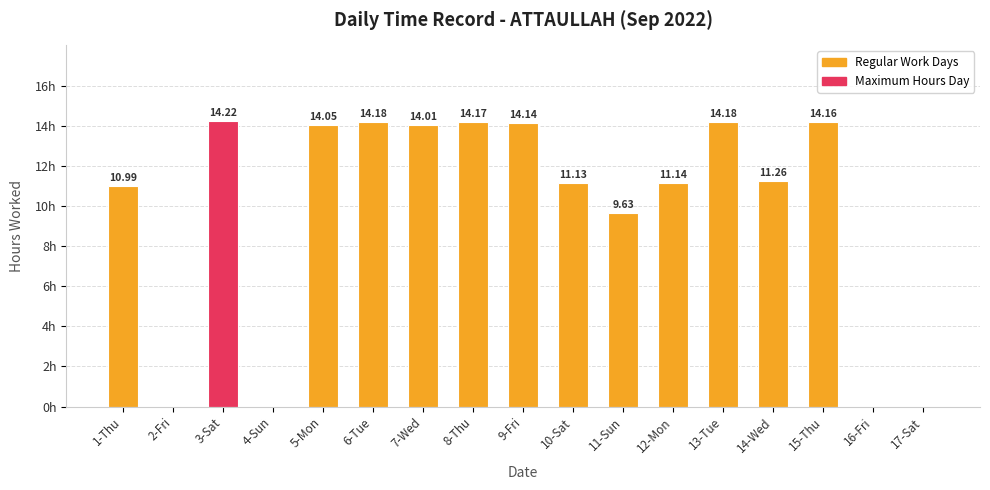

Which has a higher value, 1-Thu or 17-Sat?

1-Thu